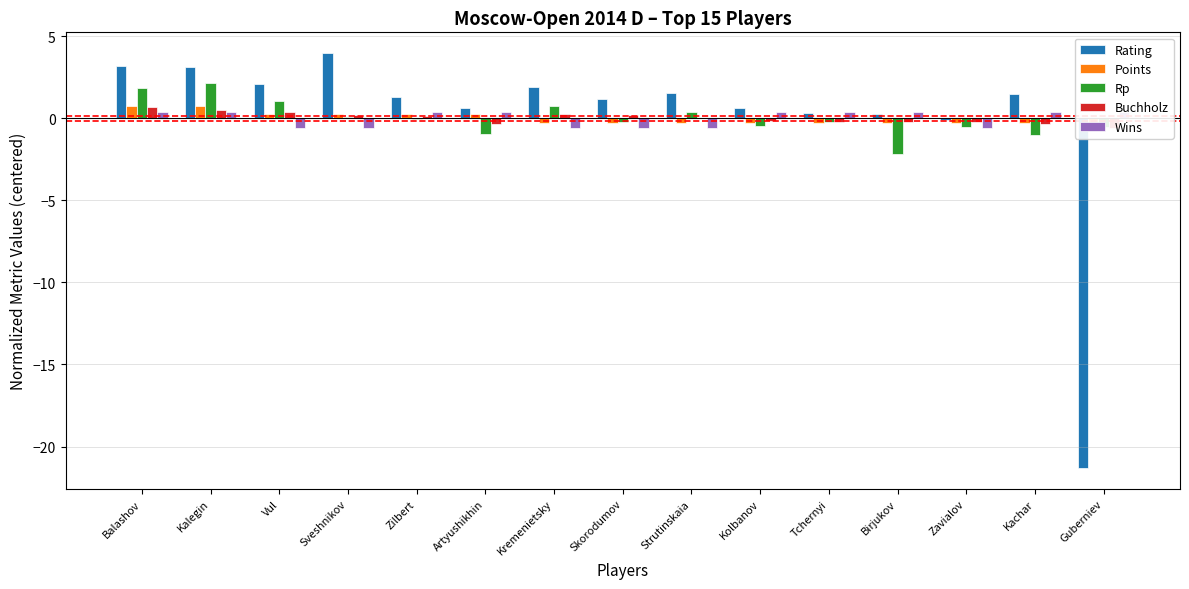

The value of Wins at Tchernyi is 0.5. True or false?

False